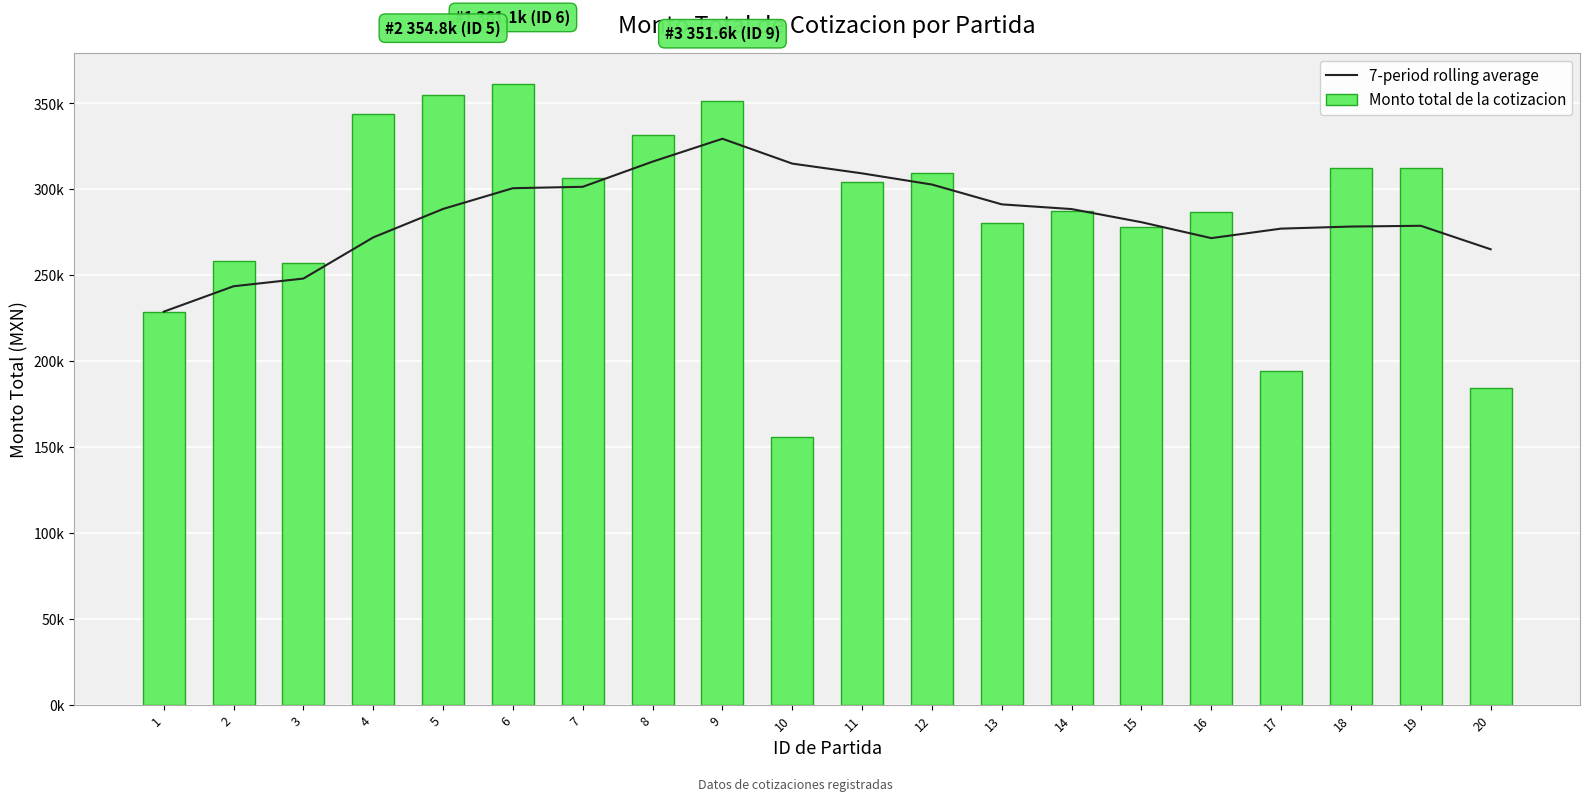

Does the chart contain any negative values?

No